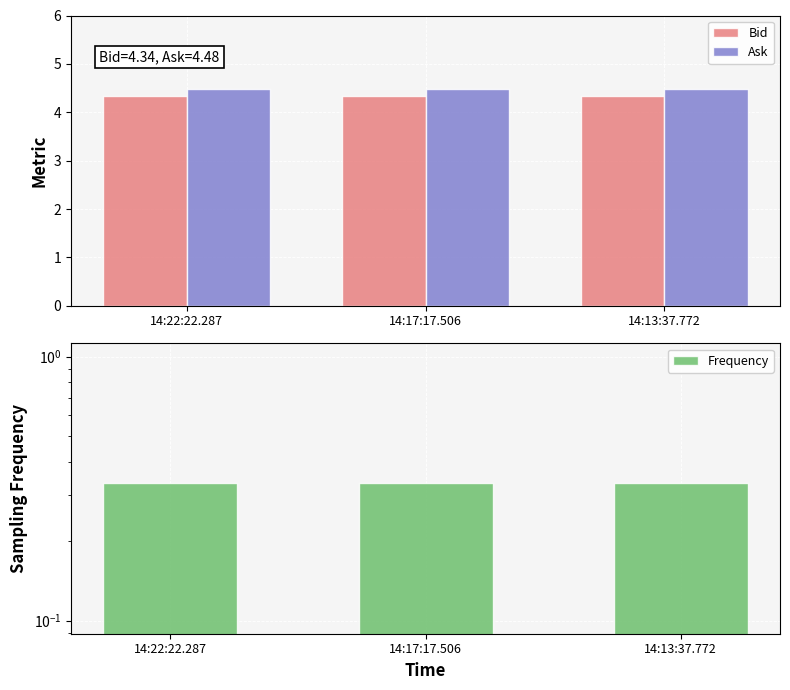

At how many categories does at least one series exceed 1?

3